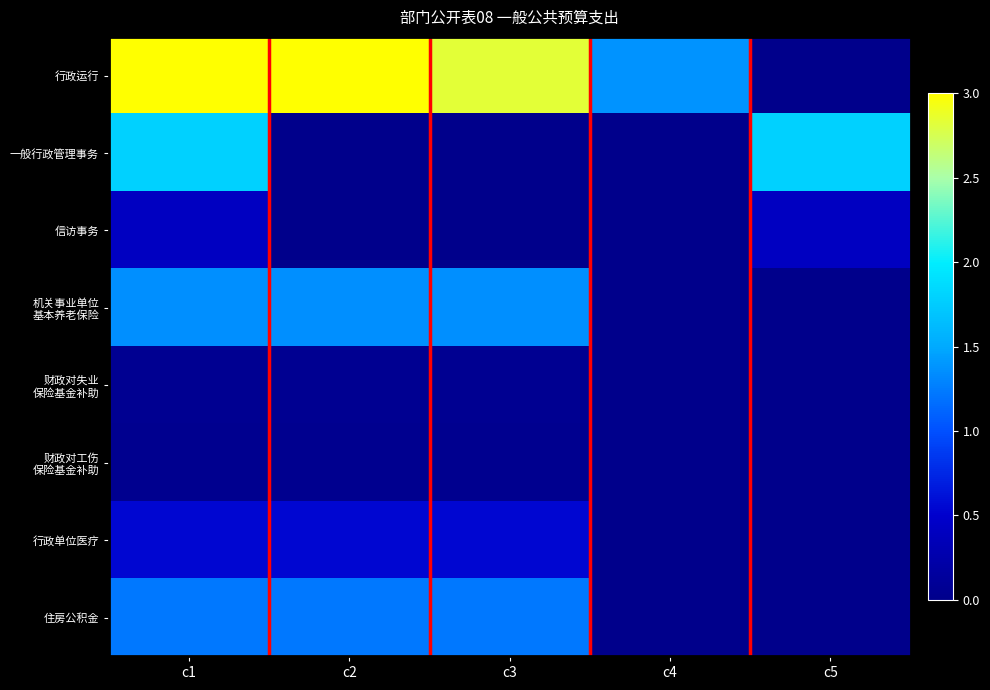

At c1, list the series in order from smallest to largest.

财政对工伤 保险基金补助, 财政对失业 保险基金补助, 信访事务, 行政单位医疗, 住房公积金, 机关事业单位 基本养老保险, 一般行政管理事务, 行政运行